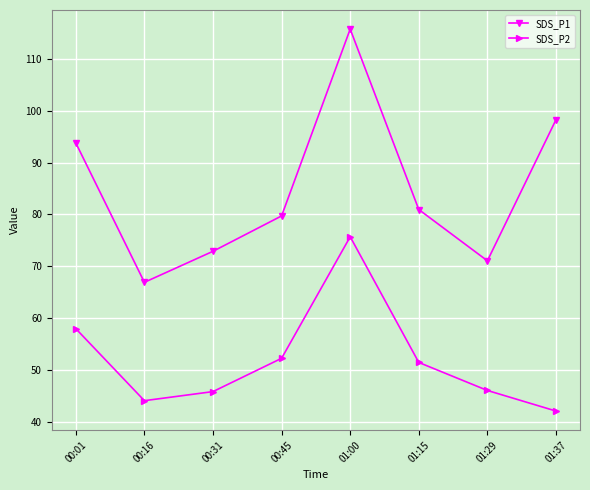

What position from the right is 00:16?

7